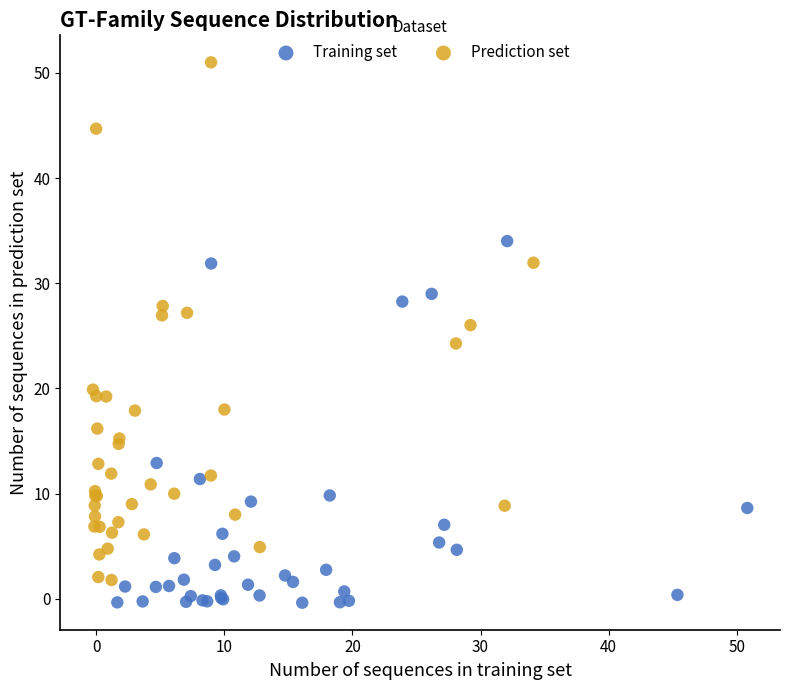

Which series reaches the minimum Y coordinate?

Training set